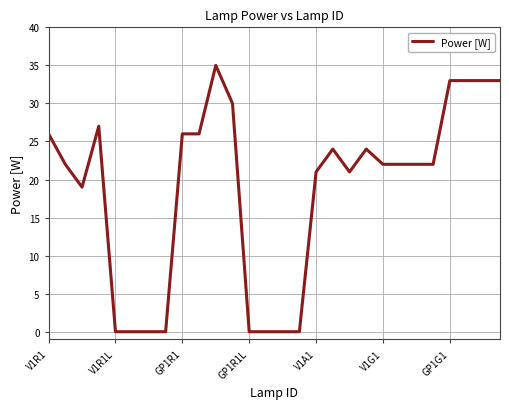

What is the greatest value displayed?

35